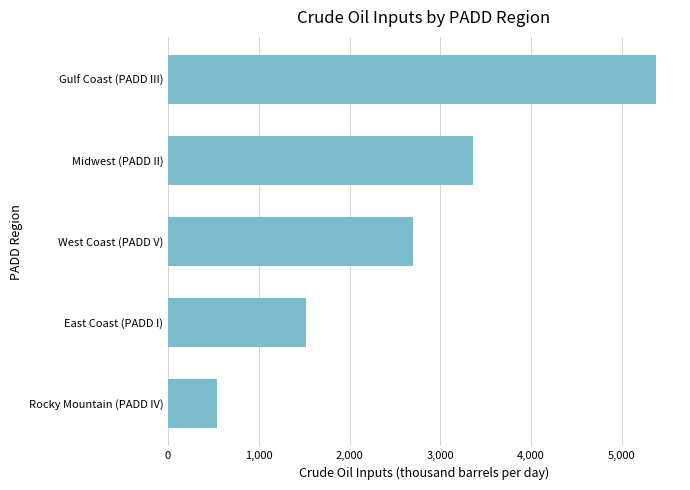

How many bars are there in total?

5